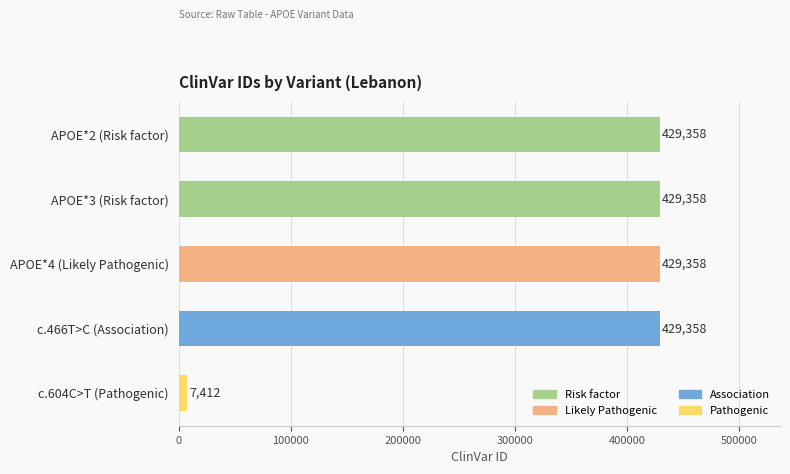

What is the ratio of the value at APOE*2 (Risk factor) to the value at c.466T>C (Association)?

1.0